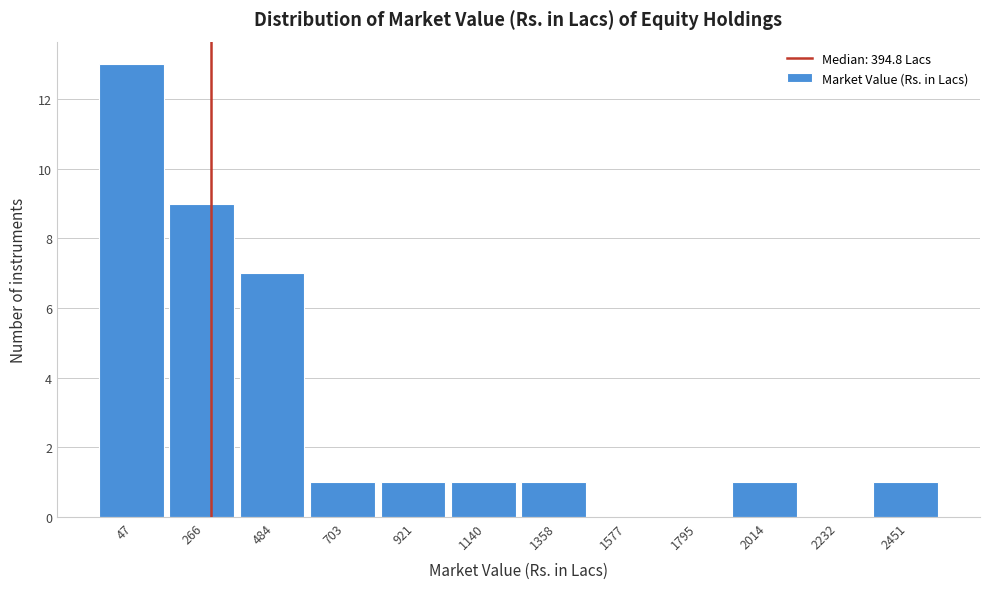

Reading left to right, extract all data points from this chart.

47=13	266=9	484=7	703=1	921=1	1140=1	1358=1	1577=0	1795=0	2014=1	2232=0	2451=1